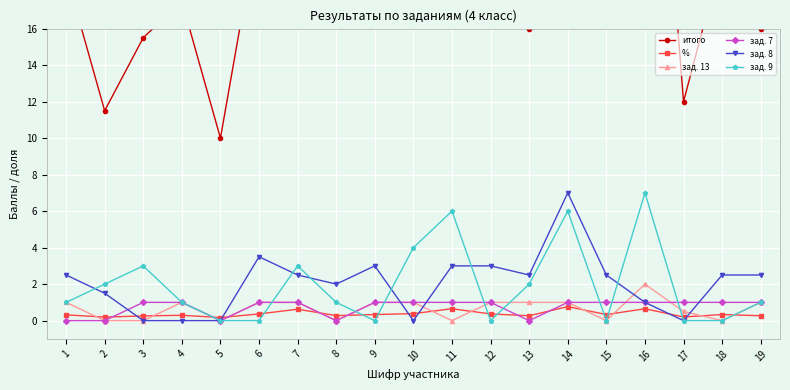

Between 17 and 2, which is larger?

17